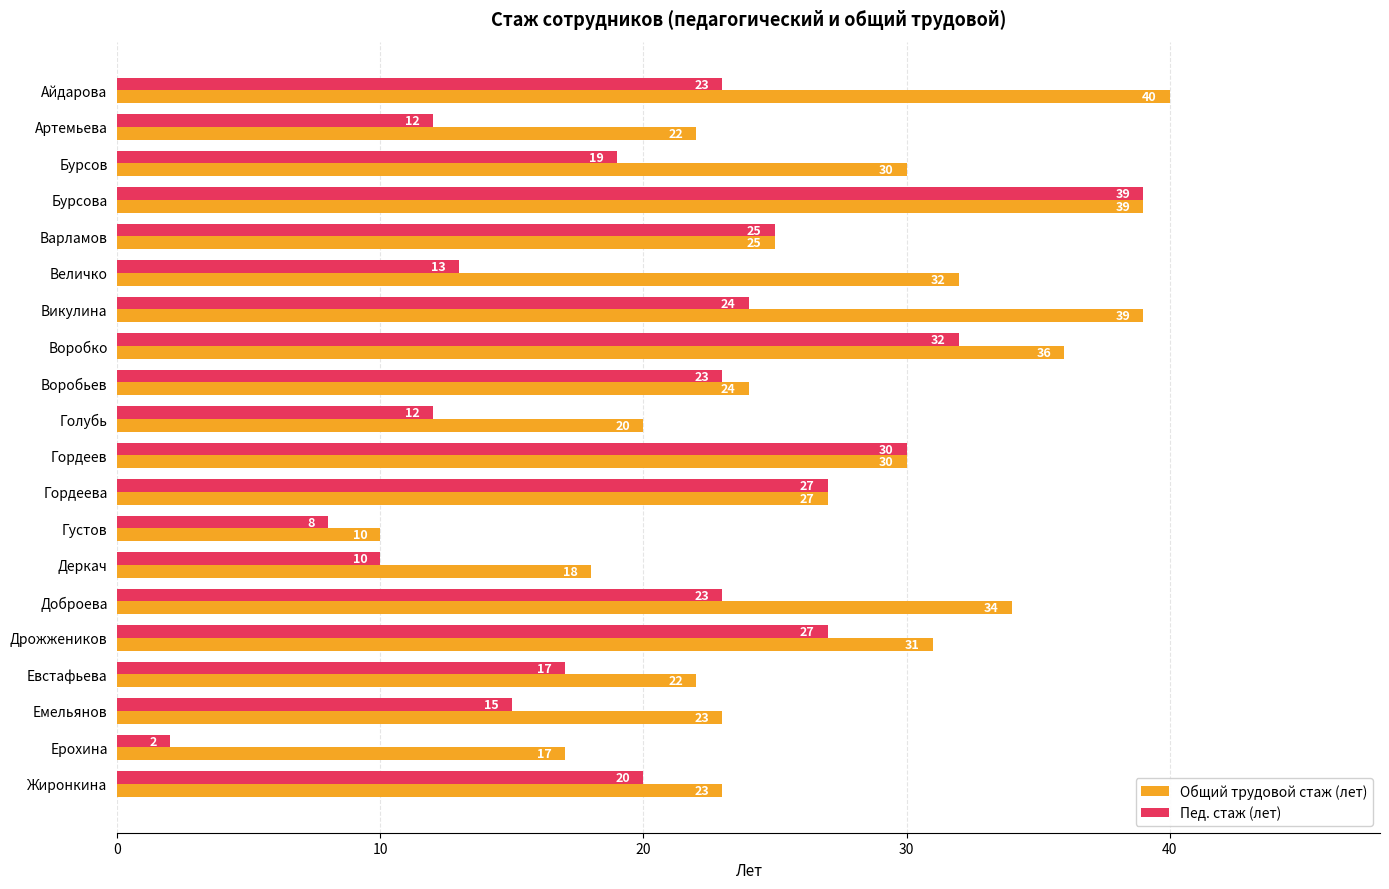

What are all the series names shown in the legend?

Общий трудовой стаж (лет), Пед. стаж (лет)